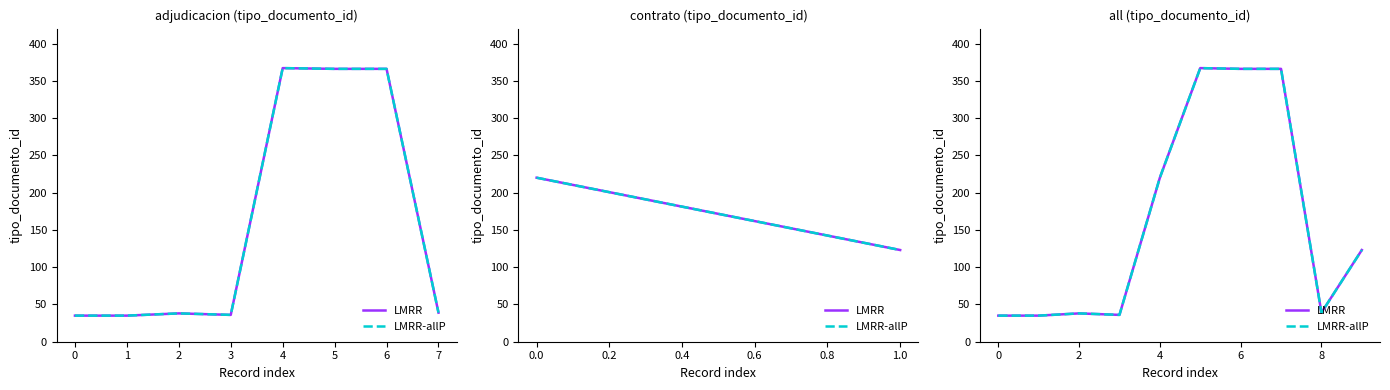

What is the average value of the LMRR series?

162